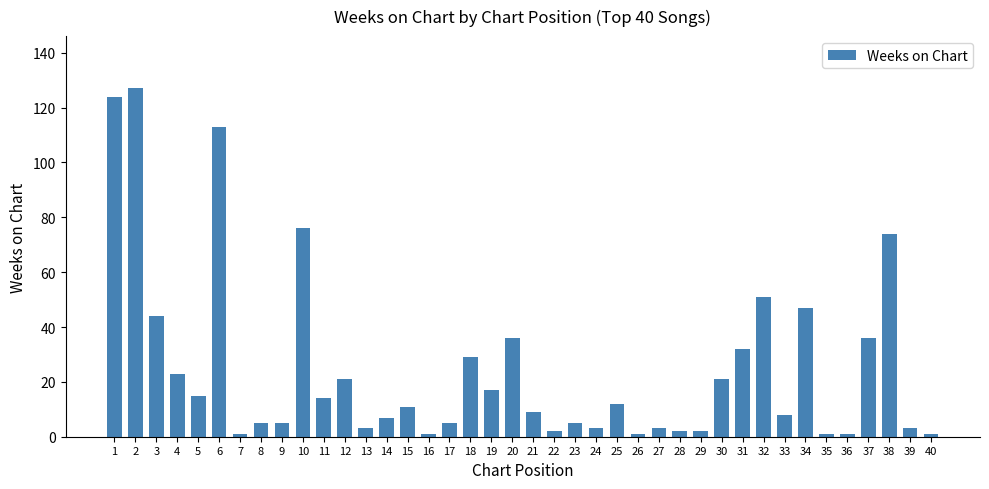

Reading right to left, transcribe all the data shown in this chart.

1	3	74	36	1	1	47	8	51	32	21	2	2	3	1	12	3	5	2	9	36	17	29	5	1	11	7	3	21	14	76	5	5	1	113	15	23	44	127	124